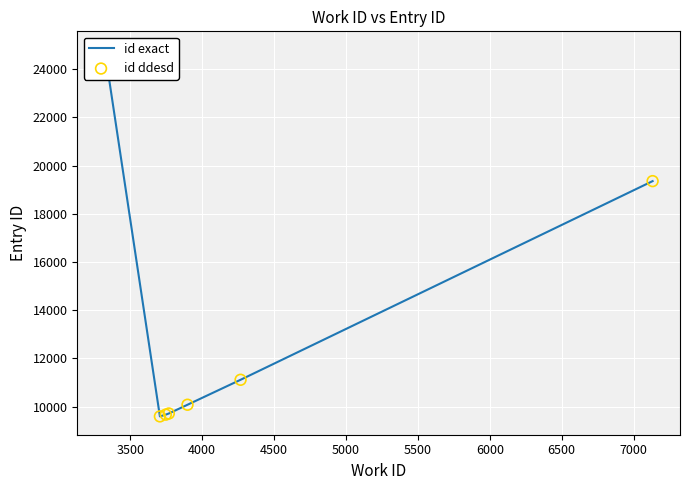

At how many categories does at least one series exceed 23104?

1